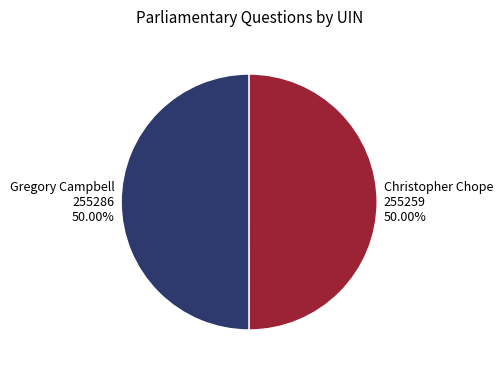

Do Christopher Chope 255259 50.00% and Gregory Campbell 255286 50.00% together represent more than half of the pie?

Yes